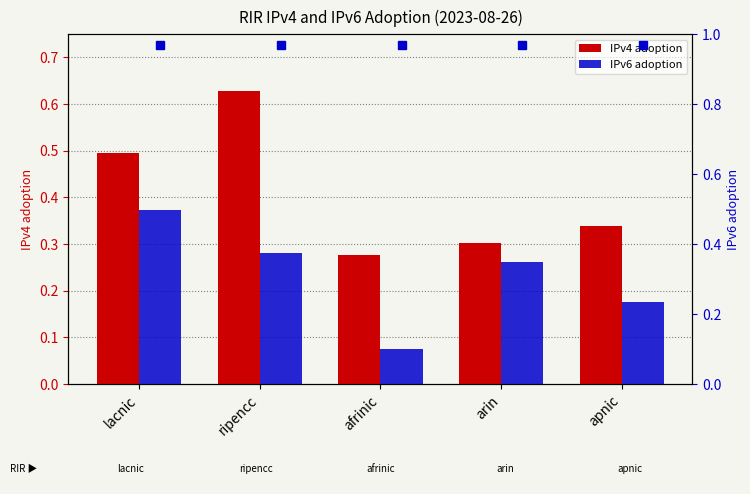

The value of IPv4 adoption at arin is 0.3. True or false?

True